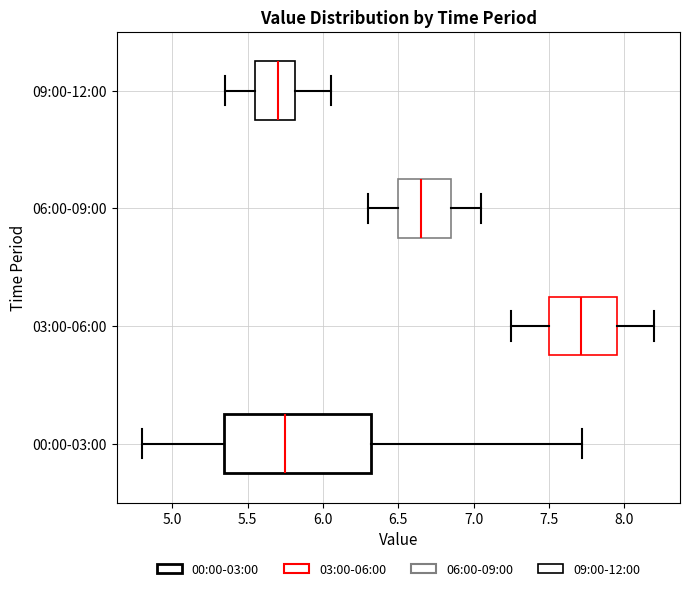

Reading bottom to top, read every box against the x-axis: the position of its median line, the range the box covers, and the ends of its whiskers. The values are not printed on the chart, so give them approximately, as read against the axis.

00:00-03:00: median 5.75, box 5.35 to 6.30, whiskers 4.80 to 7.70
03:00-06:00: median 7.70, box 7.50 to 7.95, whiskers 7.25 to 8.20
06:00-09:00: median 6.65, box 6.50 to 6.85, whiskers 6.30 to 7.05
09:00-12:00: median 5.70, box 5.55 to 5.80, whiskers 5.35 to 6.05